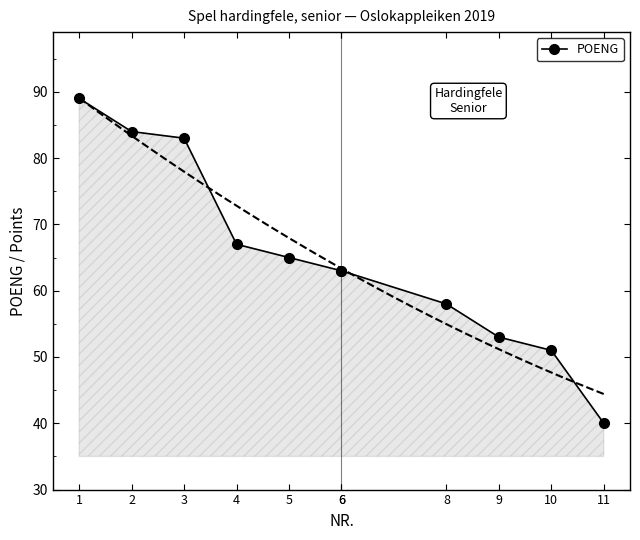

True or false: the data shows 148 at 1.

False